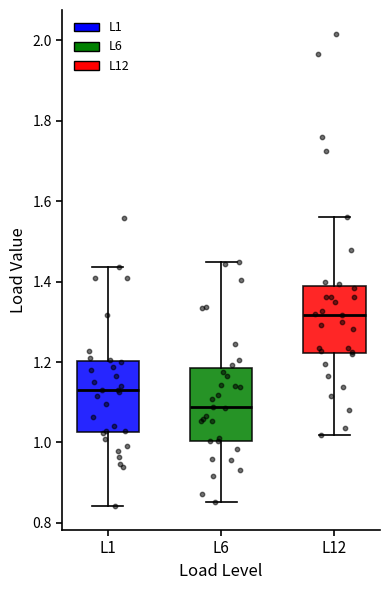

Reading left to right, read every box against the y-axis: the position of its median line, the range the box covers, and the ends of its whiskers. The values are not printed on the chart, so give them approximately, as read against the axis.

L1: median 1.12, box 1.02 to 1.20, whiskers 0.84 to 1.44
L6: median 1.08, box 1.00 to 1.18, whiskers 0.86 to 1.44
L12: median 1.32, box 1.22 to 1.38, whiskers 1.02 to 1.56